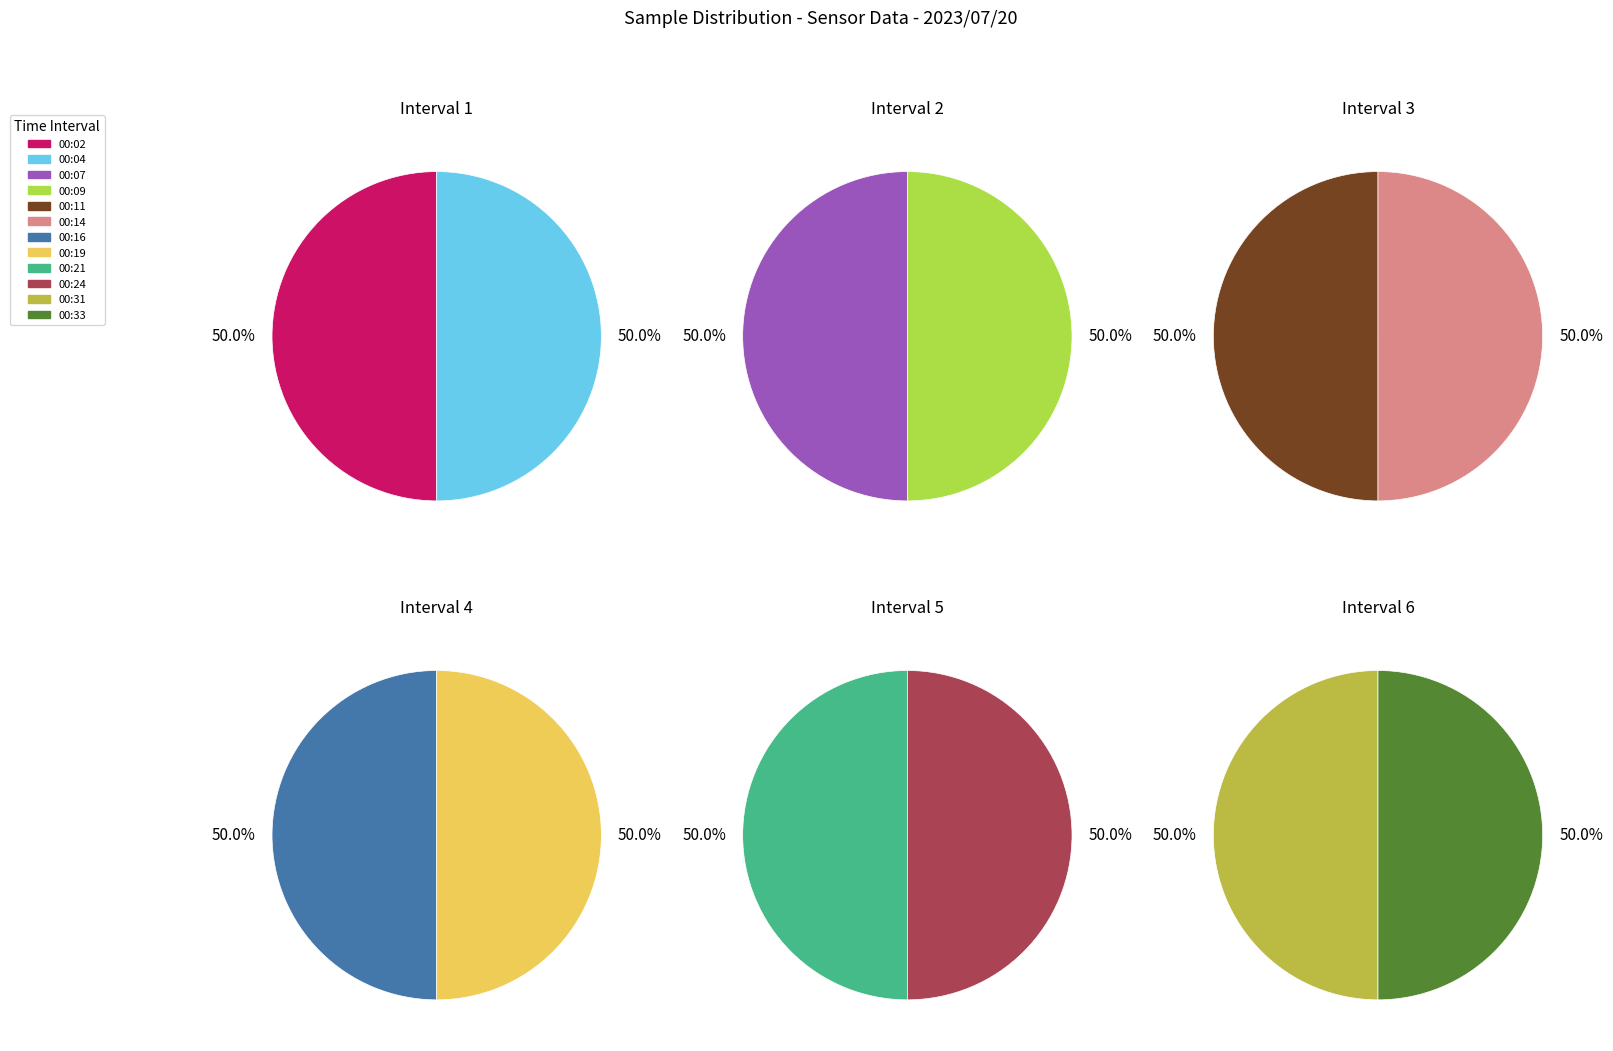

Rank the categories by value from lowest to highest.

00:33, 00:31, 00:24, 00:19, 00:21, 00:11, 00:04, 00:14, 00:09, 00:16, 00:02, 00:07